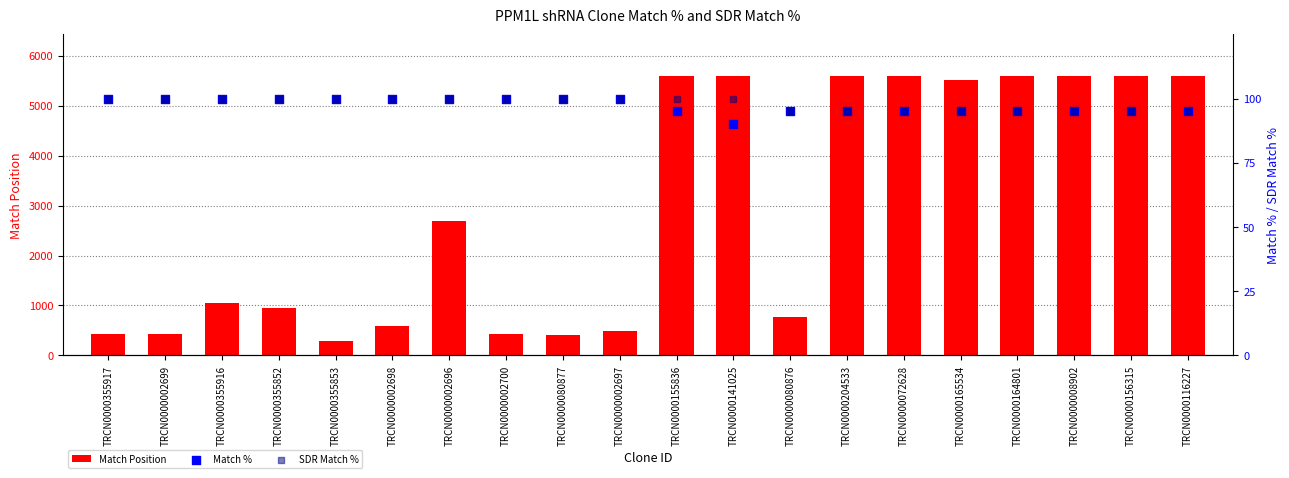

Which series contains the highest Y value?

Match Position